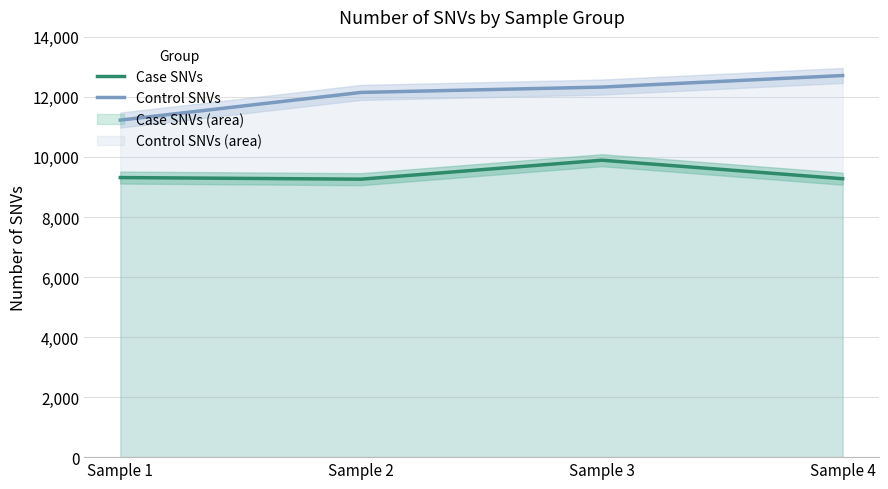

How many lines are shown in the chart?

2